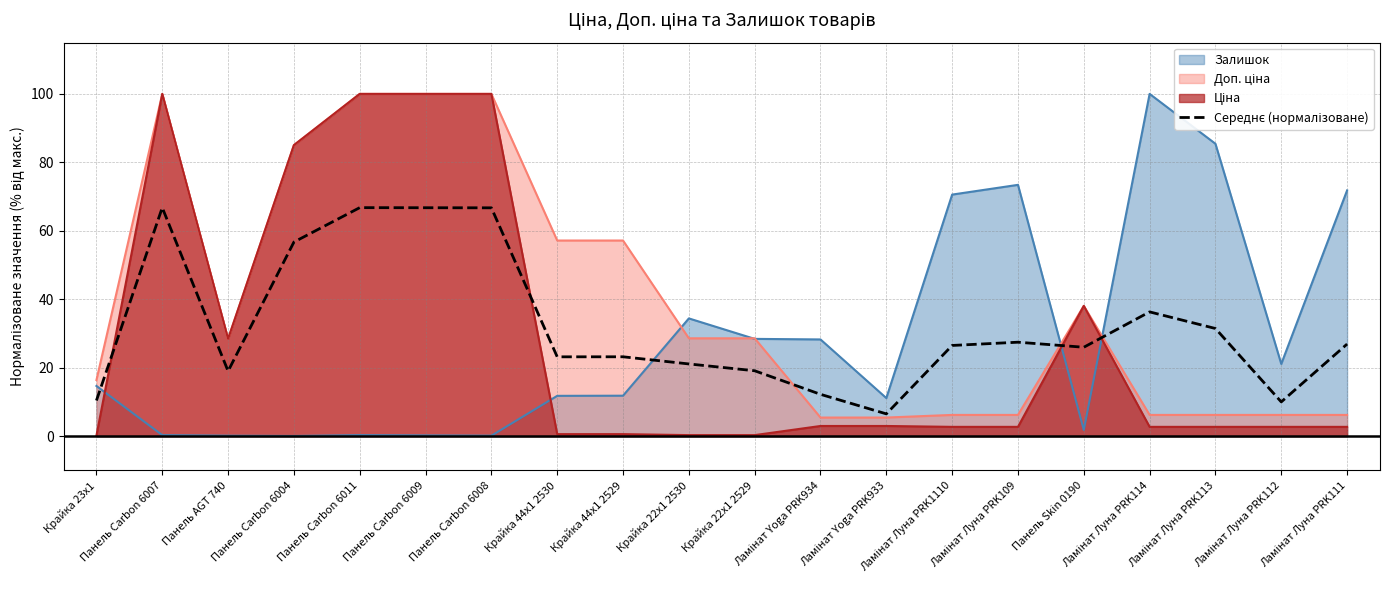

What is the sum of the values at Ламінат Луна PRK1110 and Крайка 22x1 2529?

45.6